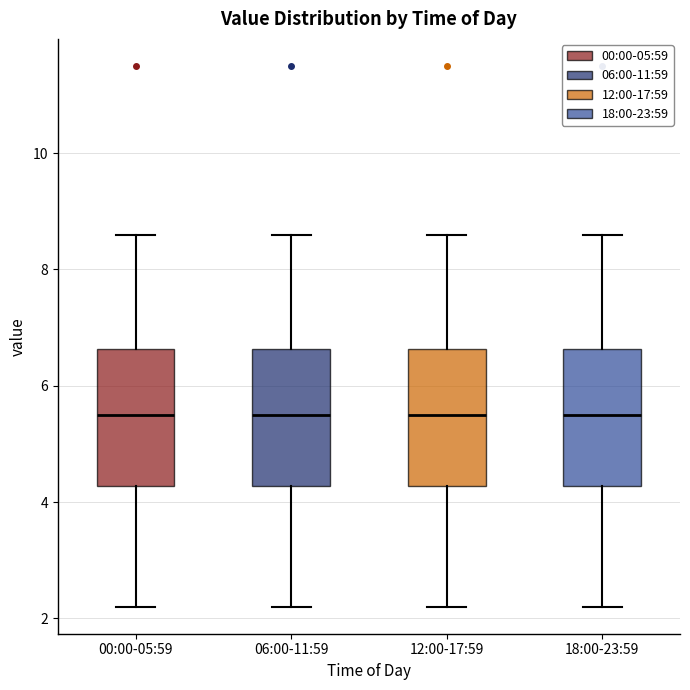

Reading left to right, read every box against the y-axis: the position of its median line, the range the box covers, and the ends of its whiskers. The values are not printed on the chart, so give them approximately, as read against the axis.

00:00-05:59: median 5.6, box 4.2 to 6.6, whiskers 2.2 to 8.6
06:00-11:59: median 5.6, box 4.2 to 6.6, whiskers 2.2 to 8.6
12:00-17:59: median 5.6, box 4.2 to 6.6, whiskers 2.2 to 8.6
18:00-23:59: median 5.6, box 4.2 to 6.6, whiskers 2.2 to 8.6